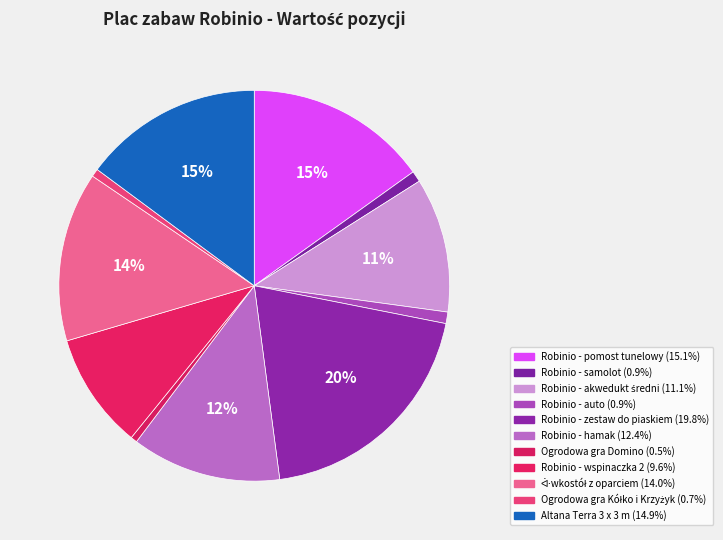

Count the number of slices in the pie.

11